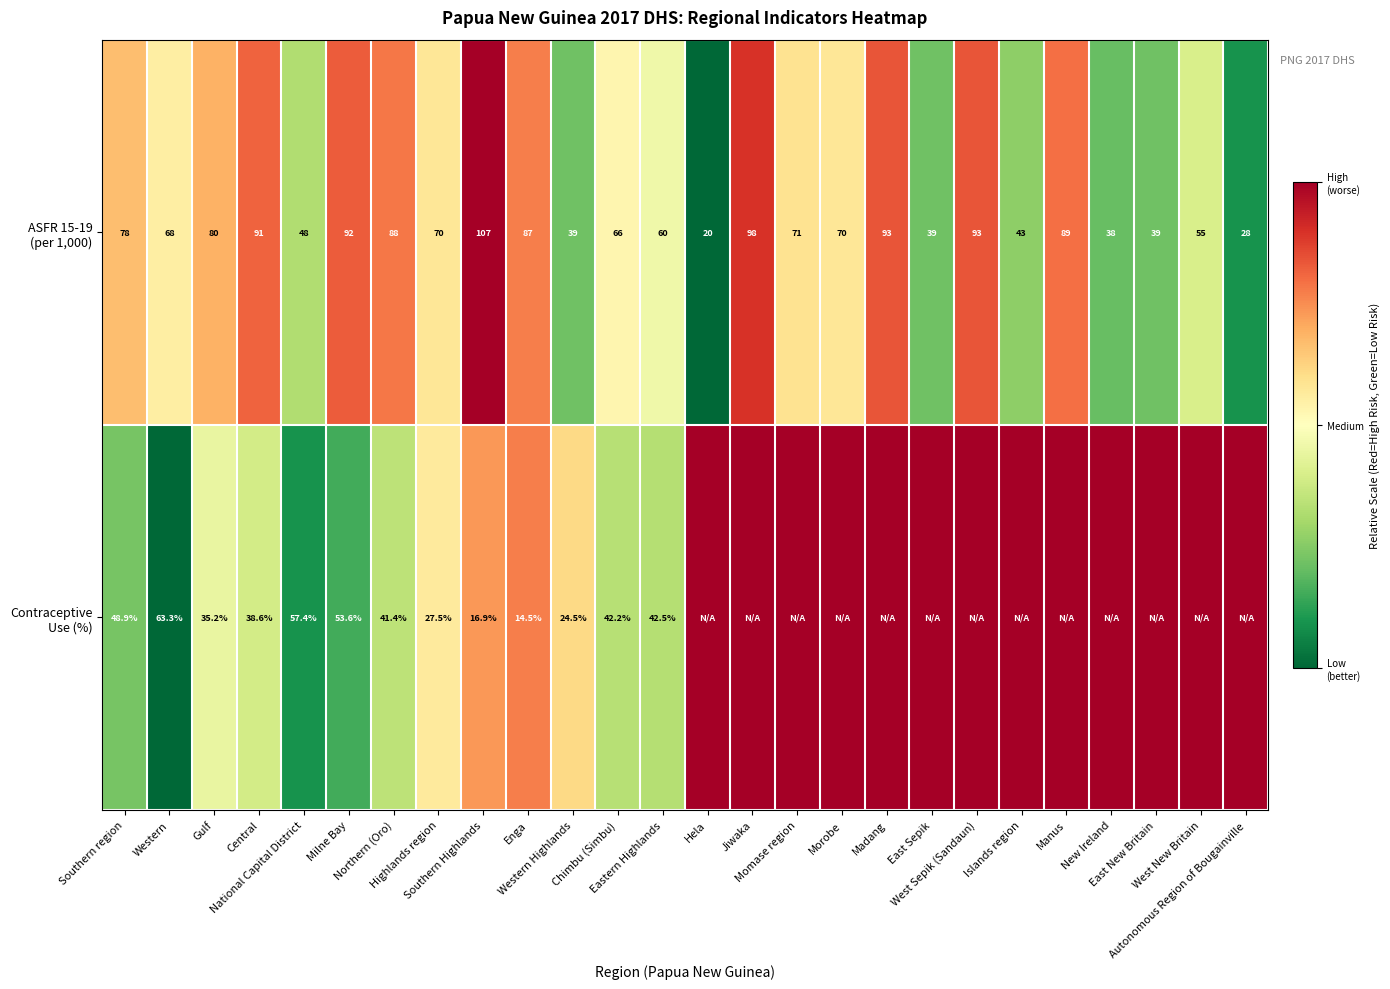

Which category has the highest value across all series?

Southern Highlands